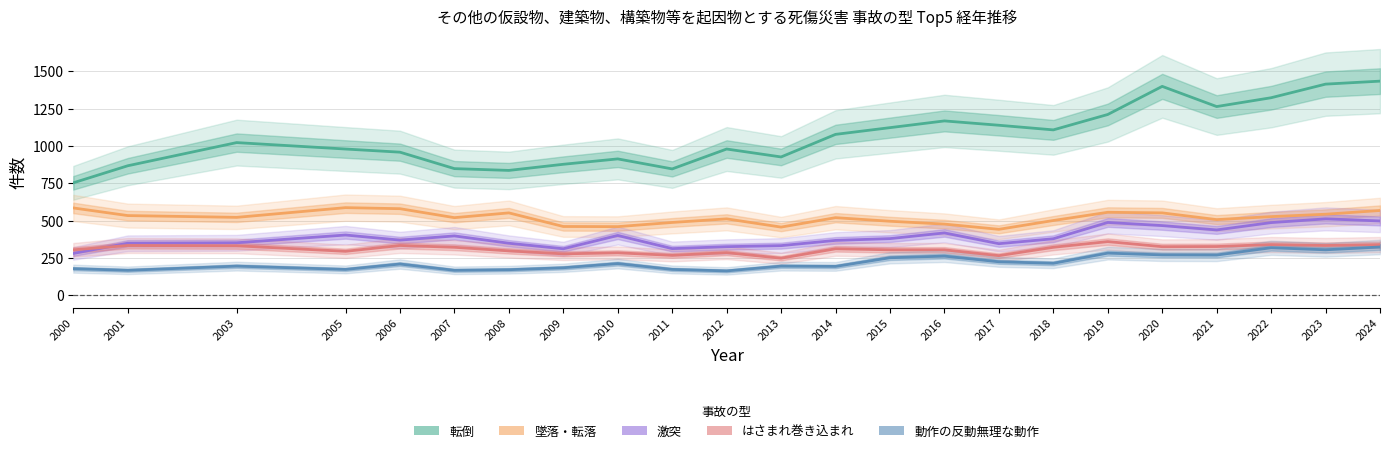

True or false: 動作の反動無理な動作 and 激突 cross at least once.

False